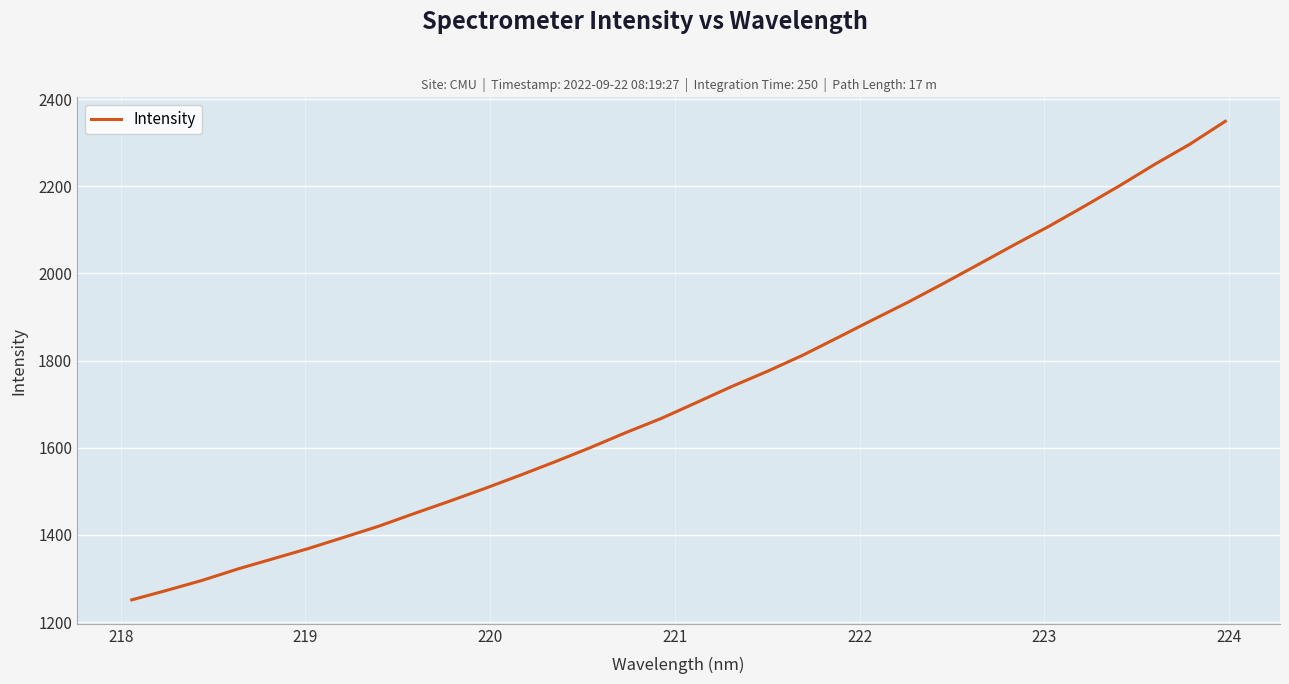

What is the difference between the maximum and minimum values?

1098.3